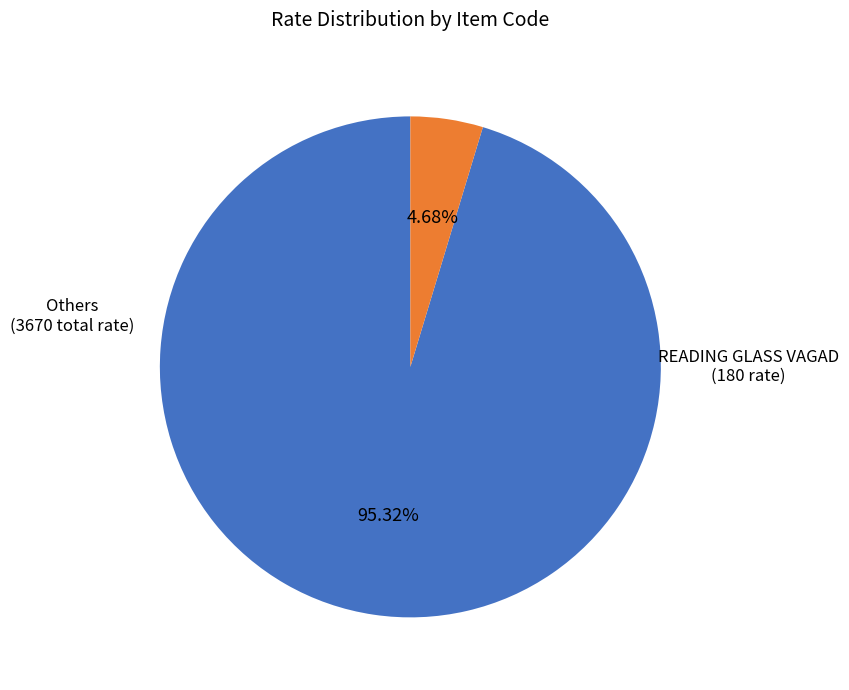

To the nearest percent, what is the average slice percentage?

50%